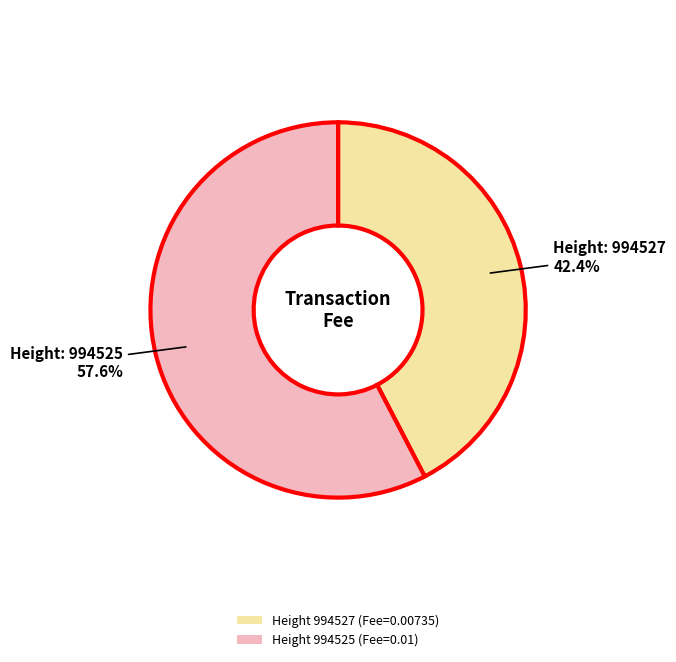

Between Height 994527 (Fee=0.00735) and Height 994525 (Fee=0.01), which is larger?

Height 994525 (Fee=0.01)